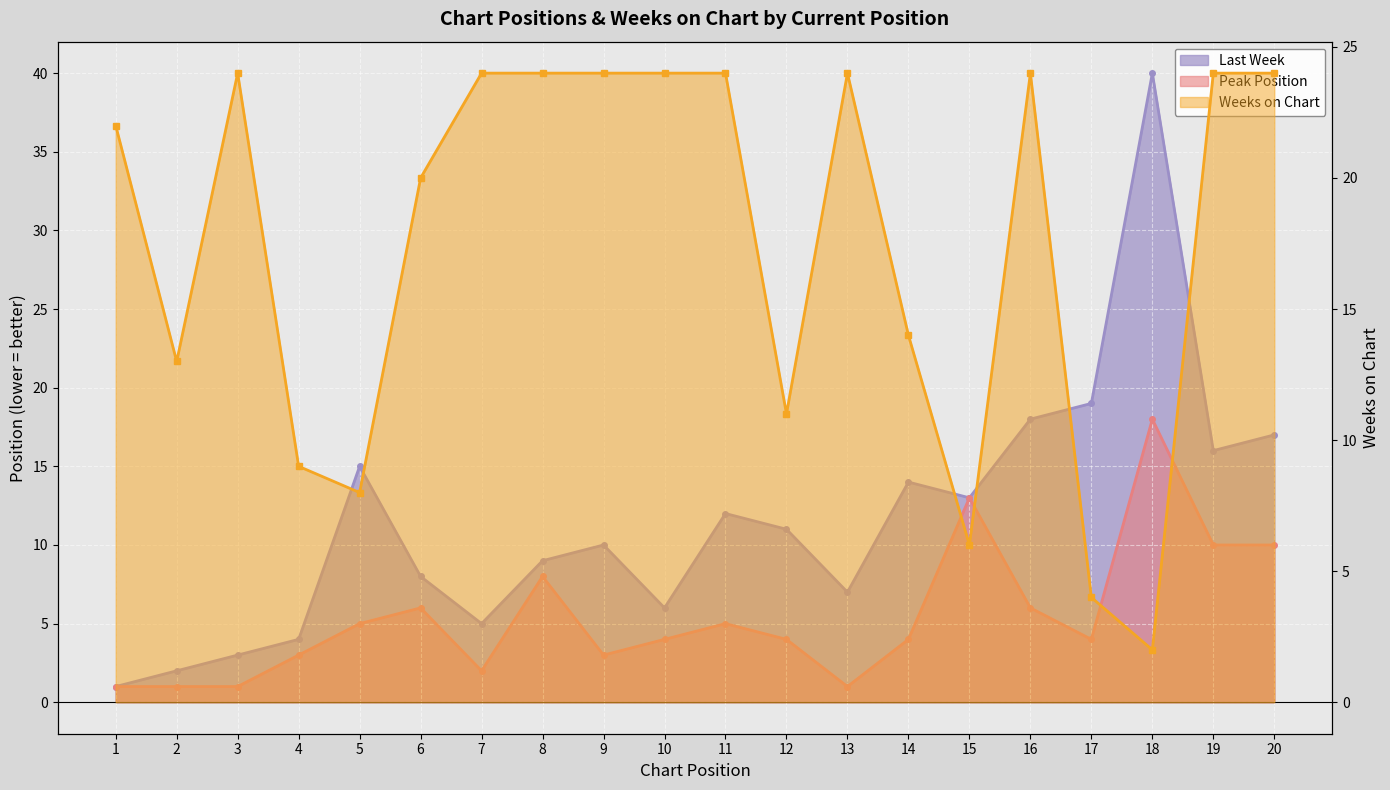

Between 18 and 17, which is larger?

18